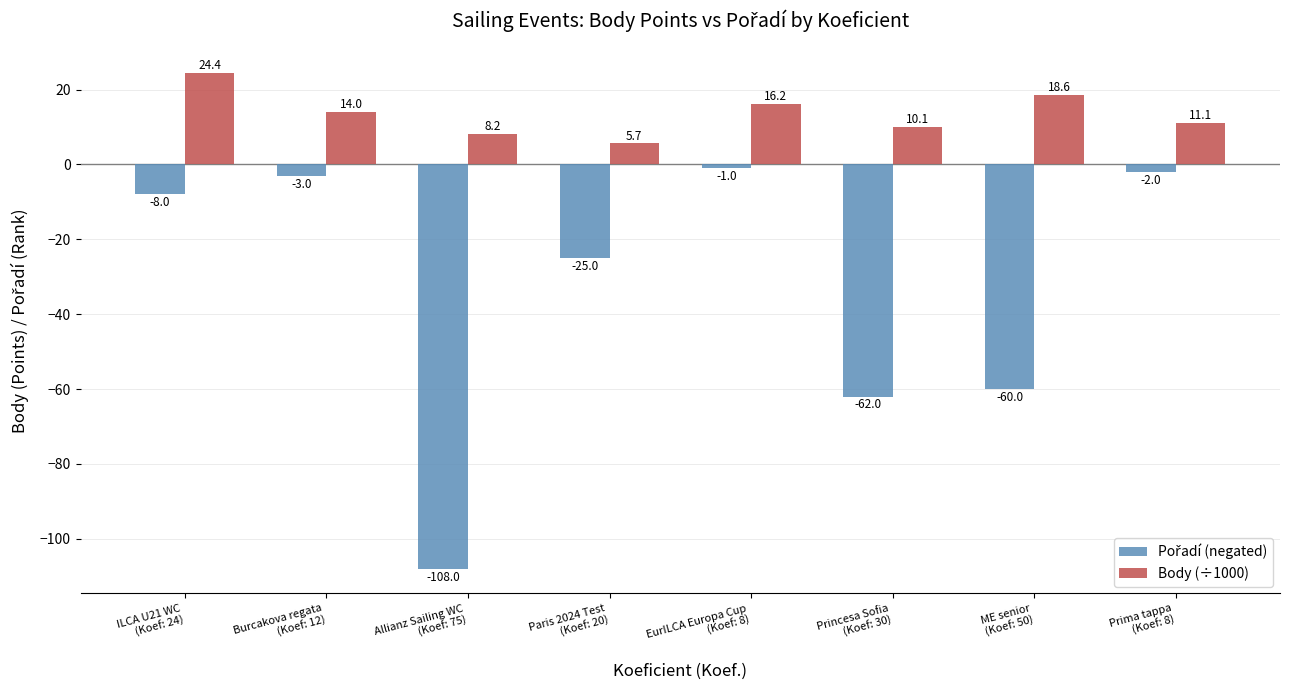

What is the maximum value for Body (÷1000)?

24.4